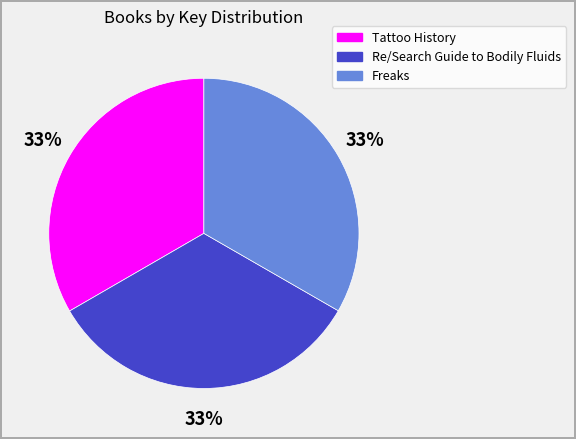

What is the ratio of the value at Freaks to the value at Tattoo History?

1.0